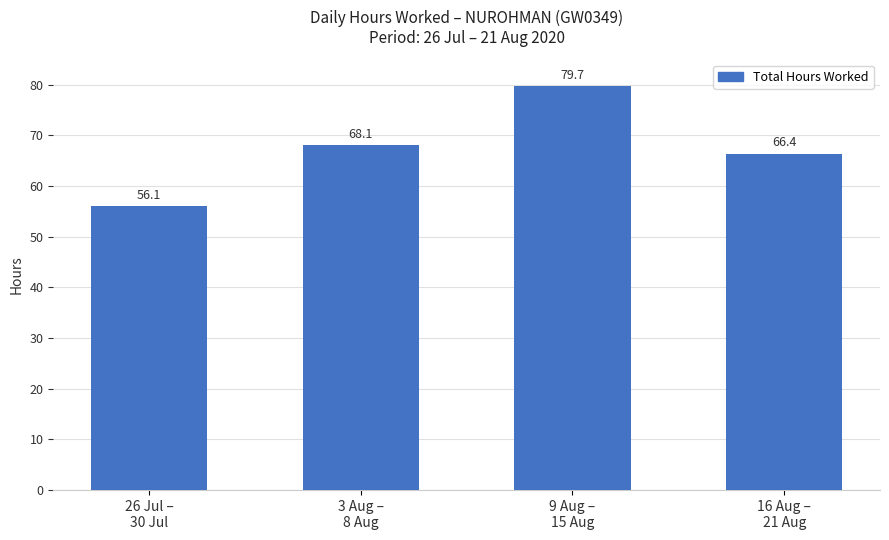

What position from the left is 3 Aug –
8 Aug?

2